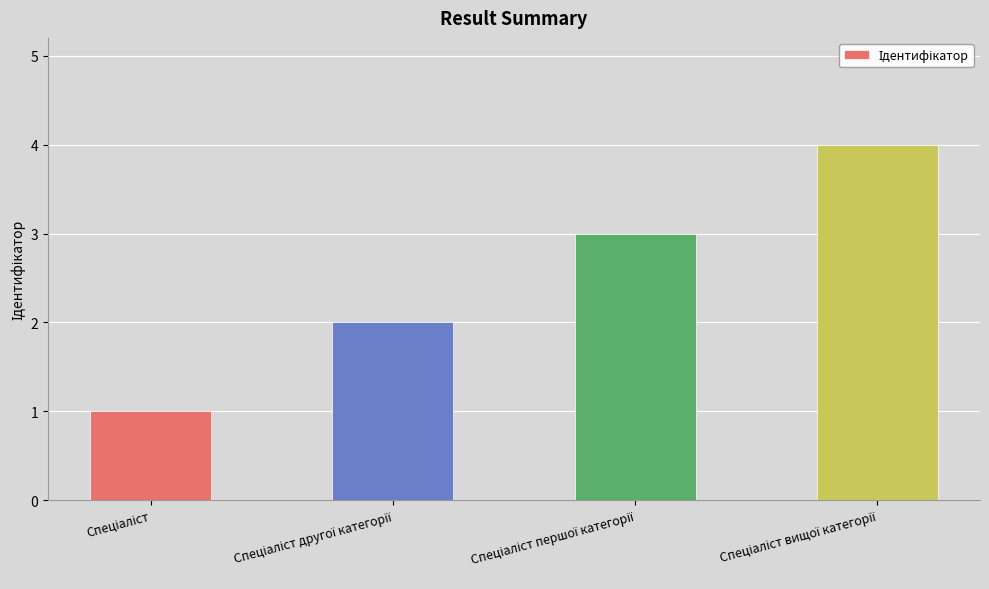

What is the difference between the maximum and minimum values?

3